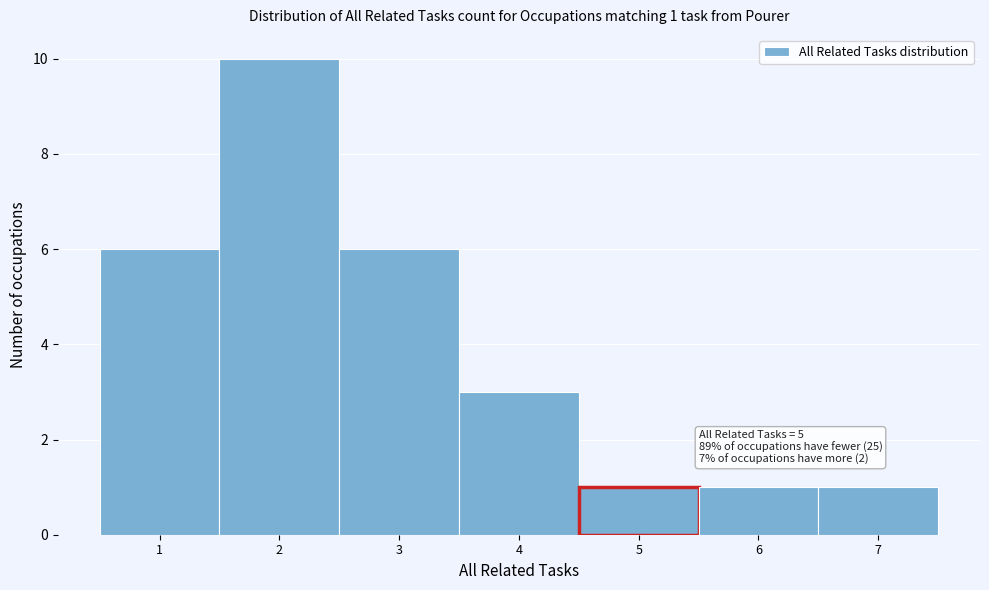

Over which range of the x-axis is the bar tallest?

1.5 to 2.5